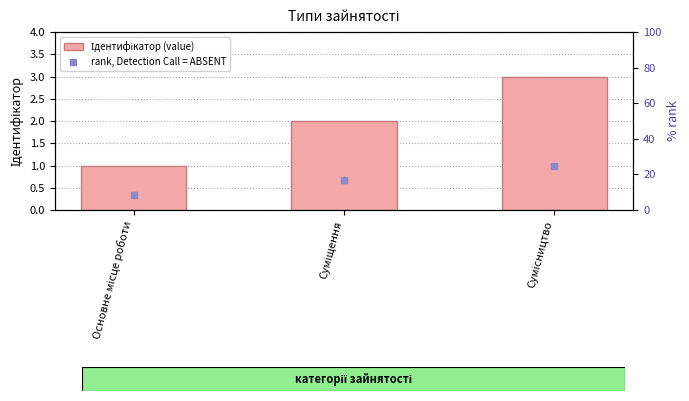

Is the value of rank, Detection Call = ABSENT at Суміщення greater than the value of Ідентифікатор (value) at Суміщення?

Yes